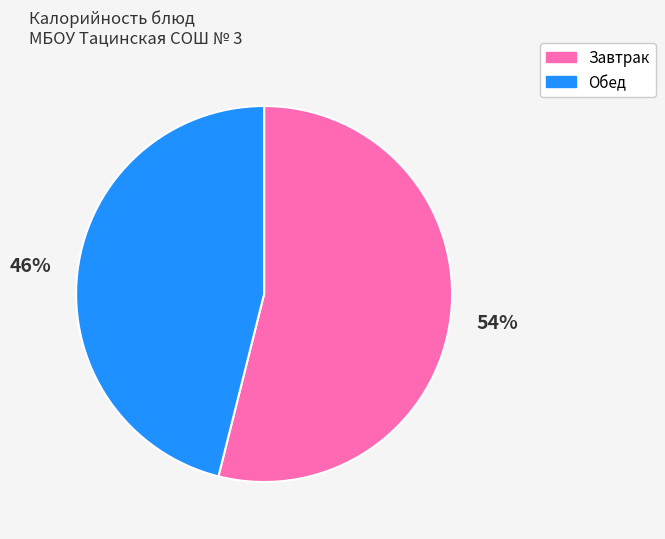

Which slice is the smallest?

Обед